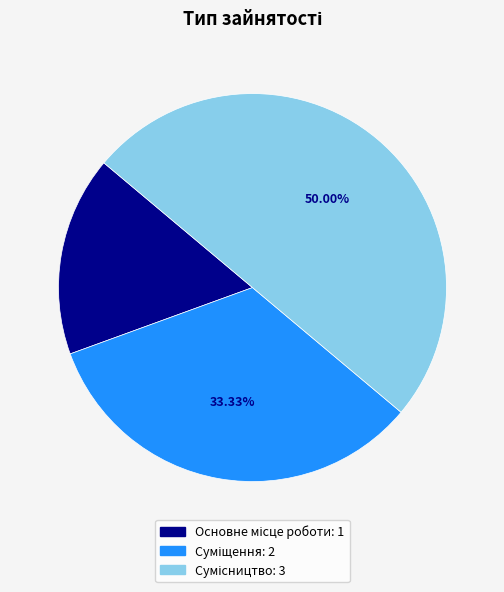

To the nearest percent, what is the difference between the largest and smallest slice percentages?

33%